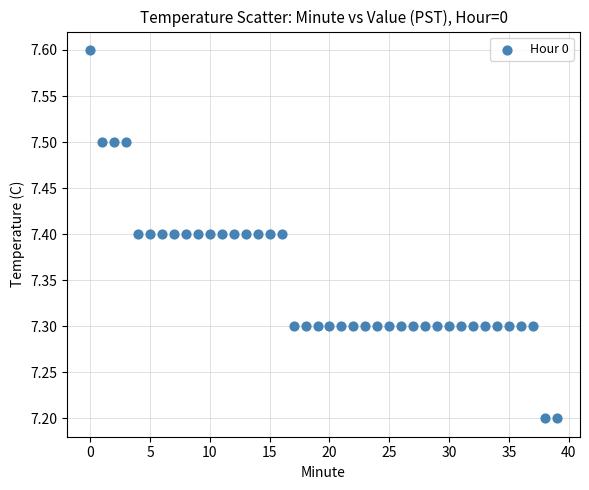

What is the range of Y values (max minus min)?

0.4